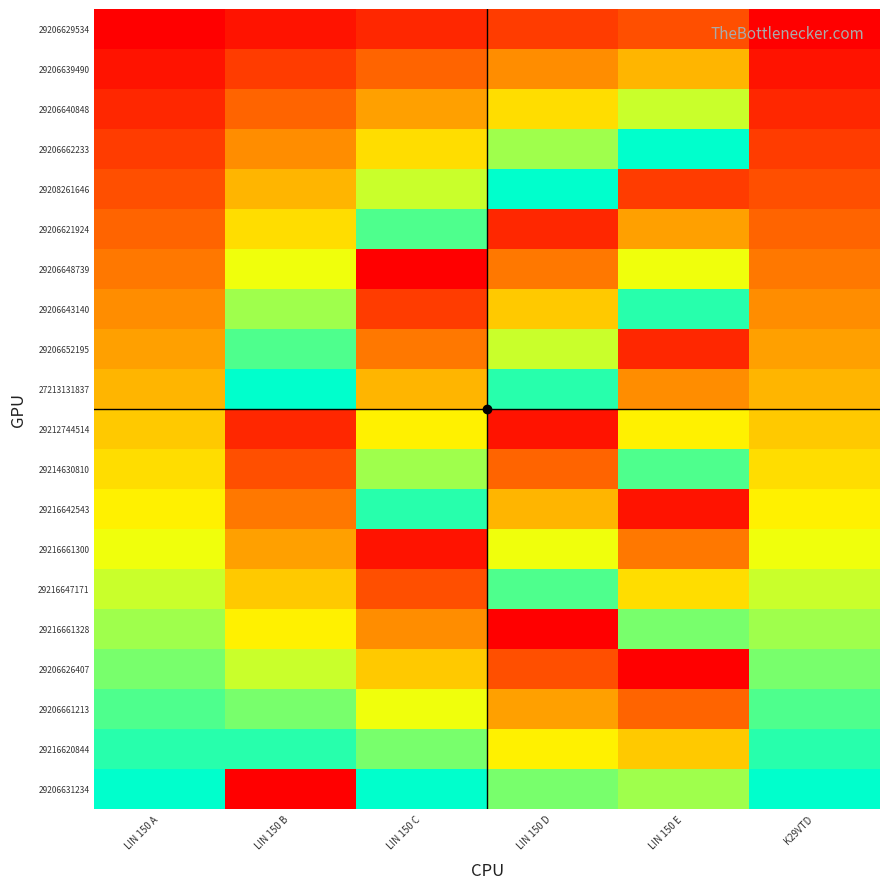

What is the spread (max minus min) of values at LIN 150 D?

19